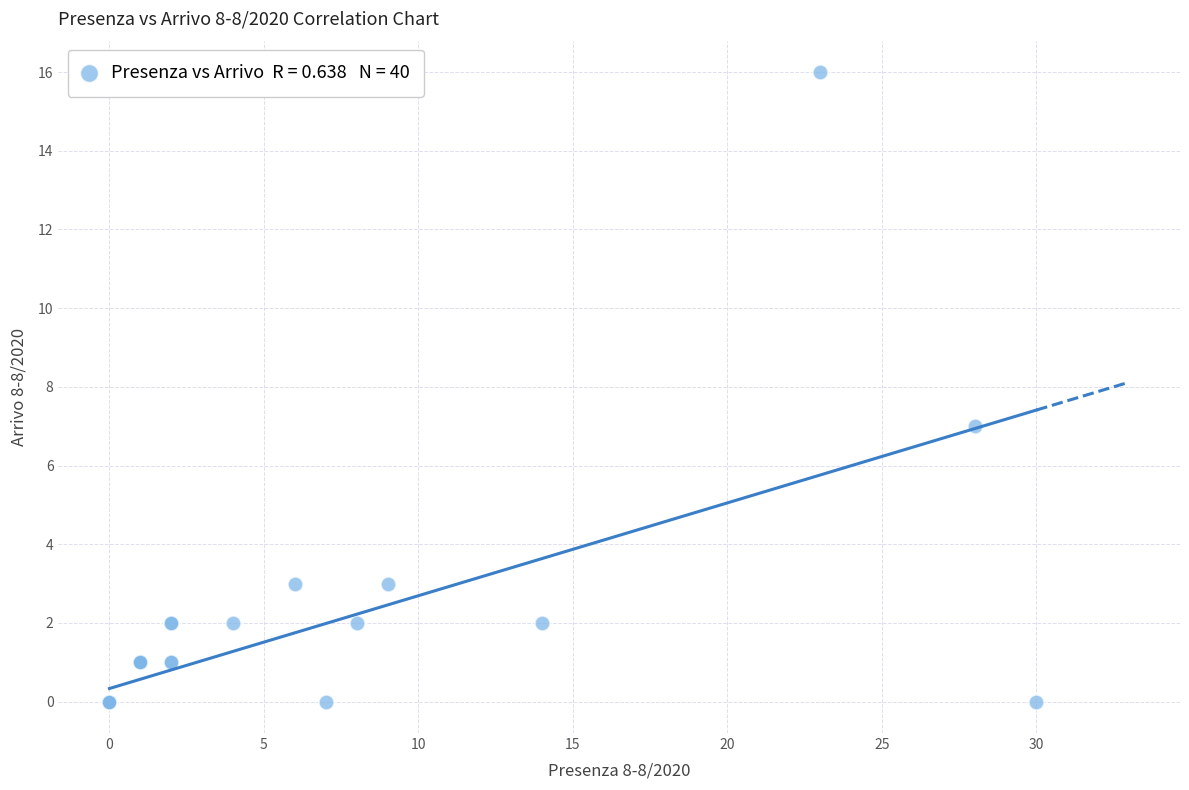

What Y value in the scatter plot is closest to 8?

7